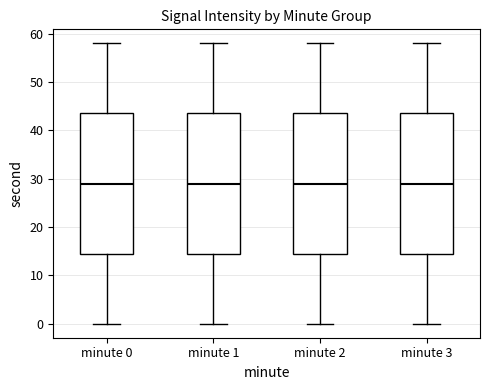

Where is the upper edge of the box for minute 0 on the y-axis? The values are not printed on the chart, so give them approximately, as read against the axis.

44